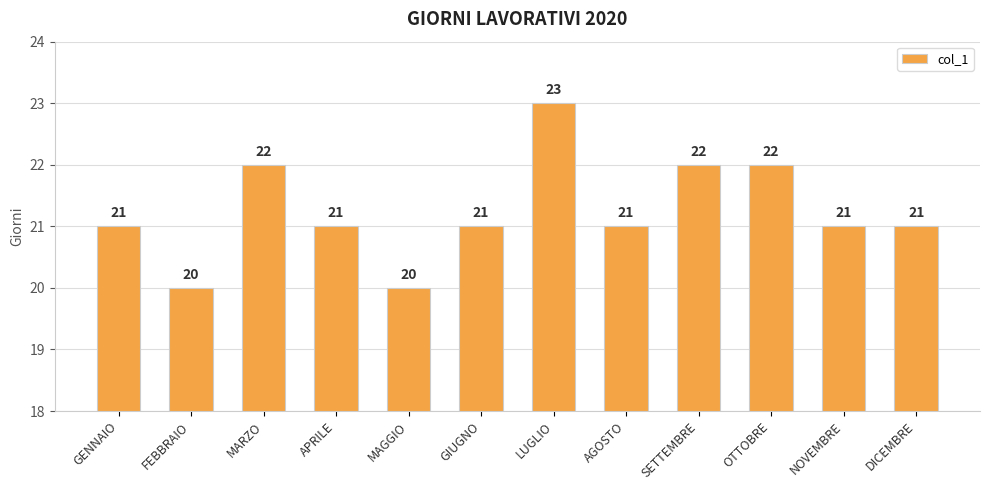

Reading left to right, list all the values displayed in this chart.

21	20	22	21	20	21	23	21	22	22	21	21